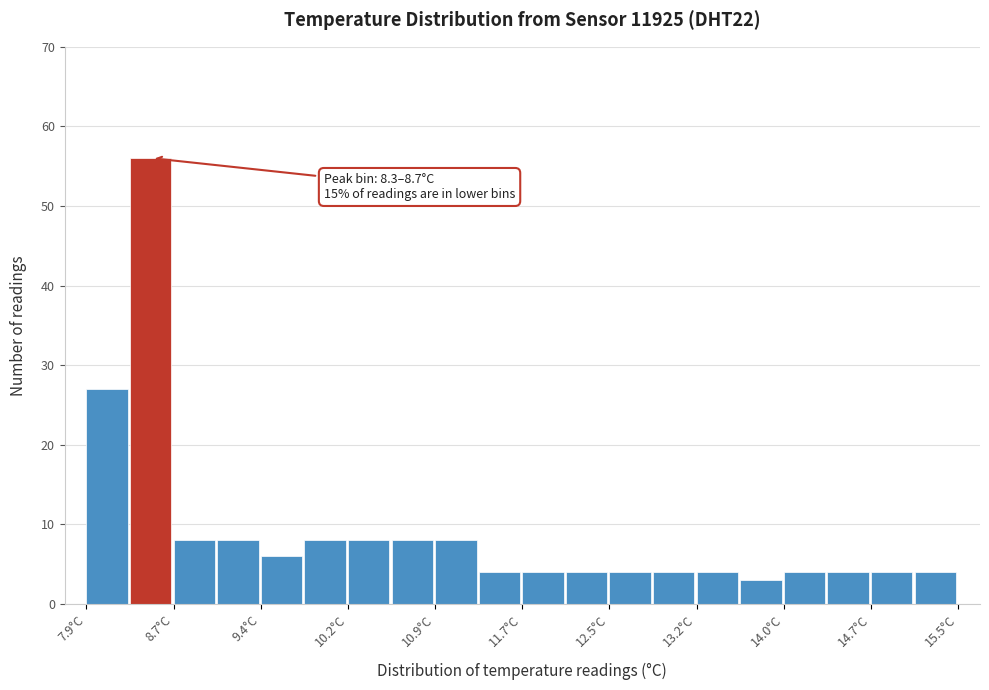

Read against the x-axis, roughly where is the centre of the tallest bar?

8.5